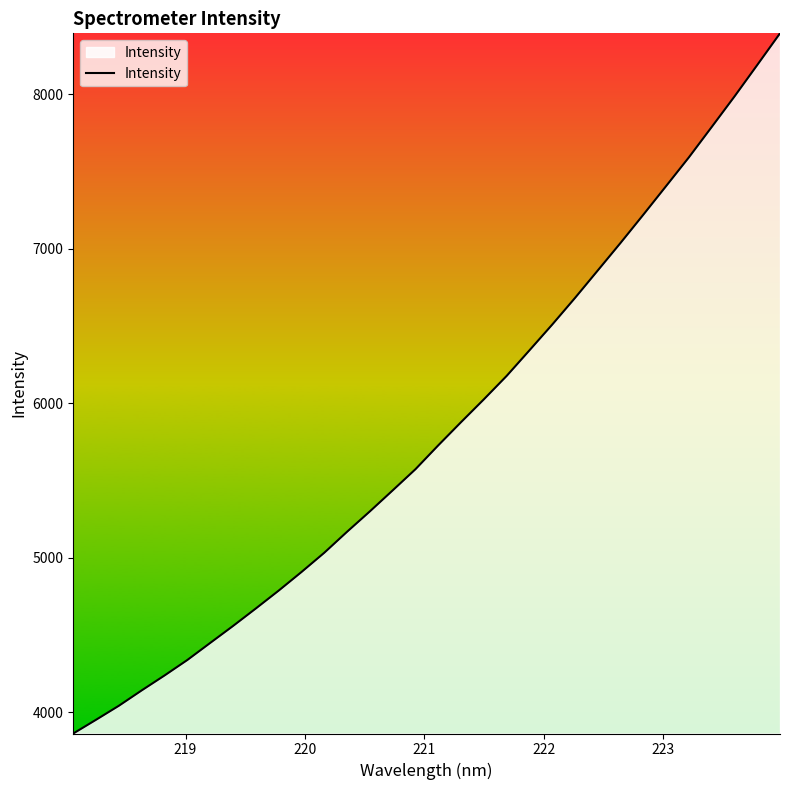

What is the maximum value shown in the chart?

8395.4